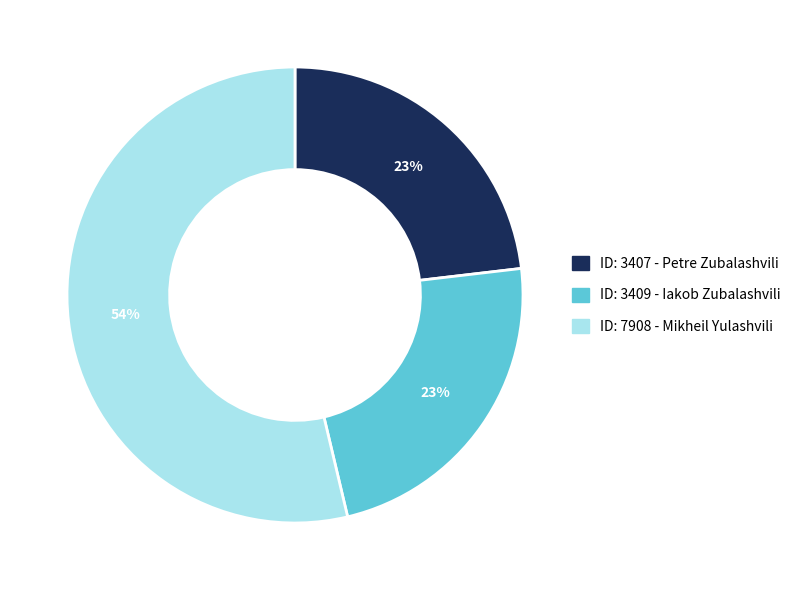

To the nearest percent, what is the difference between the largest and smallest slice percentages?

31%